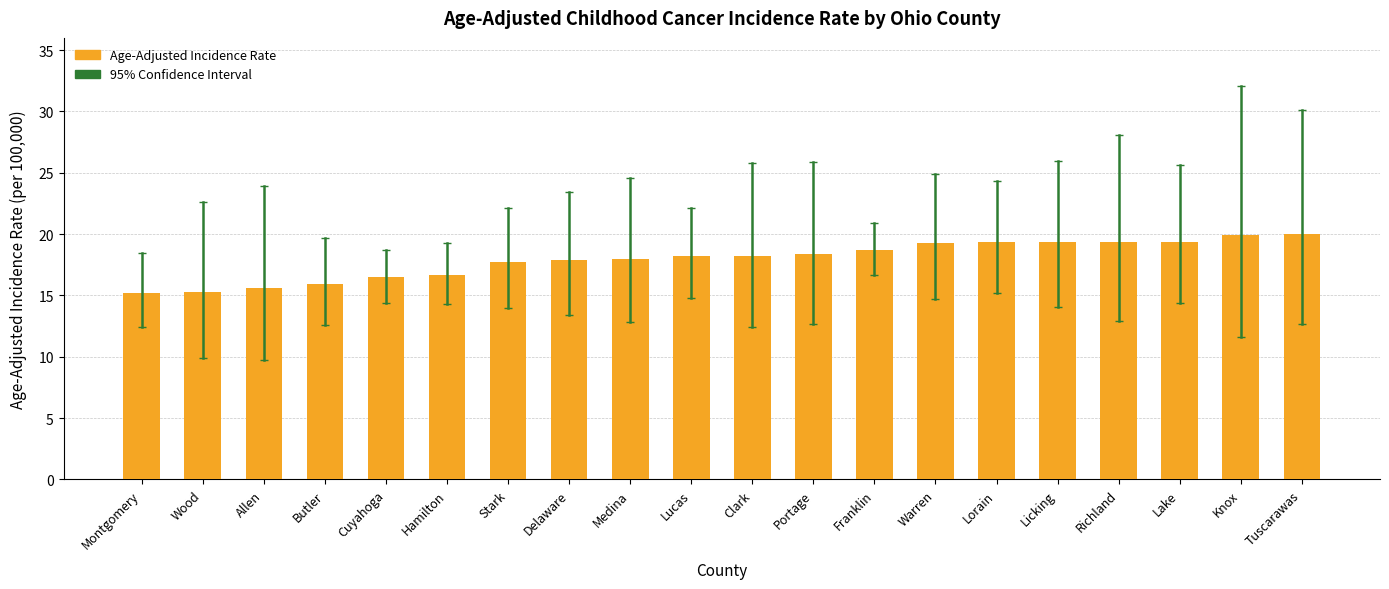

How many series are shown in this chart?

1